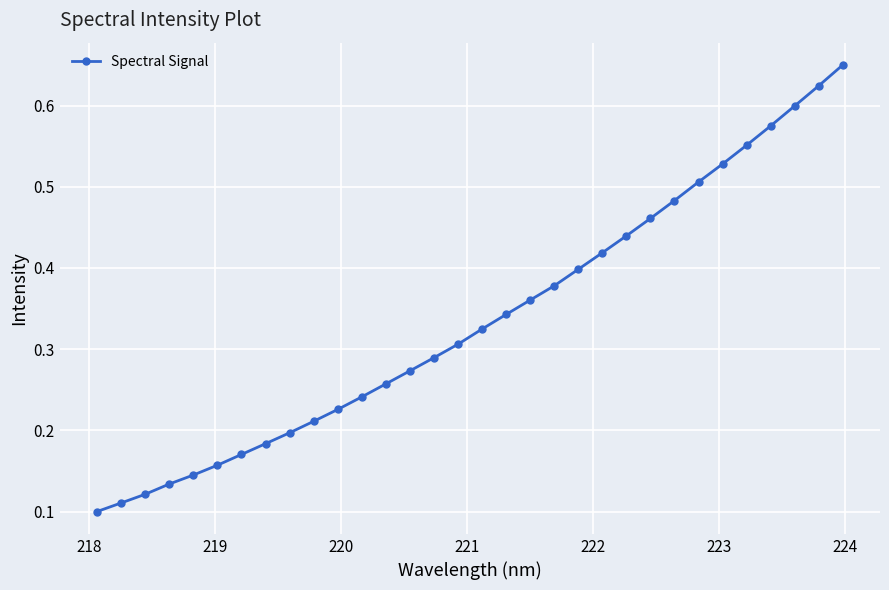

True or false: the data has more than 2 interior local peaks.

False